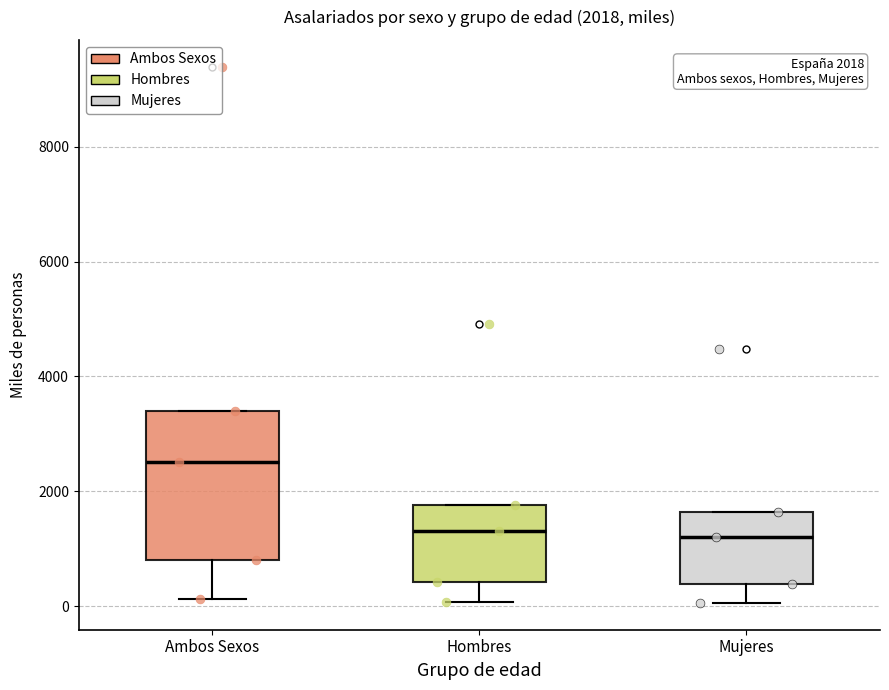

Comparing the boxes themselves (not the whiskers), which one is the tallest?

Ambos Sexos